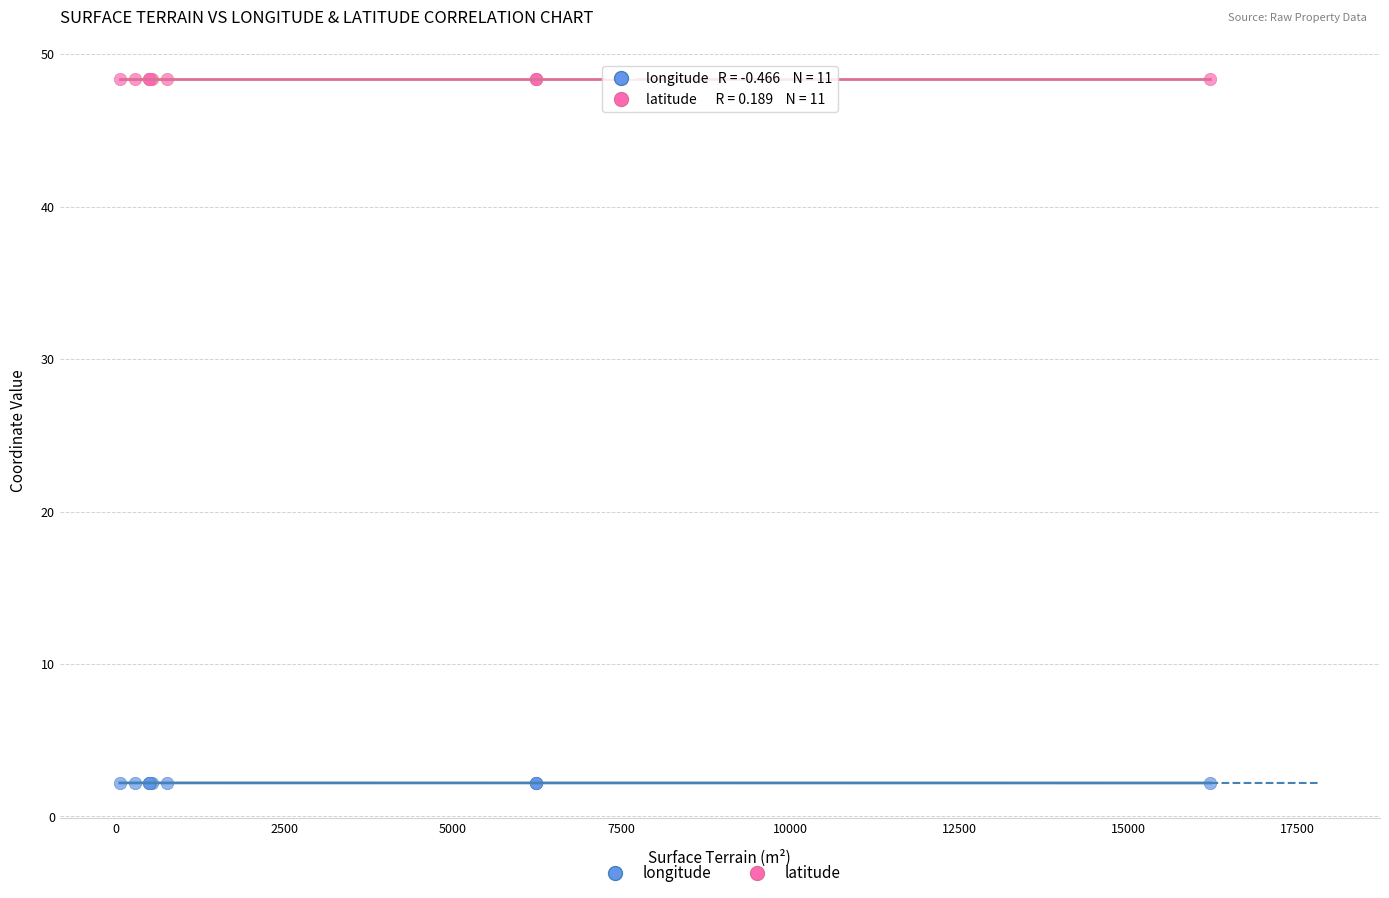

Which series contains the lowest Y value?

longitude